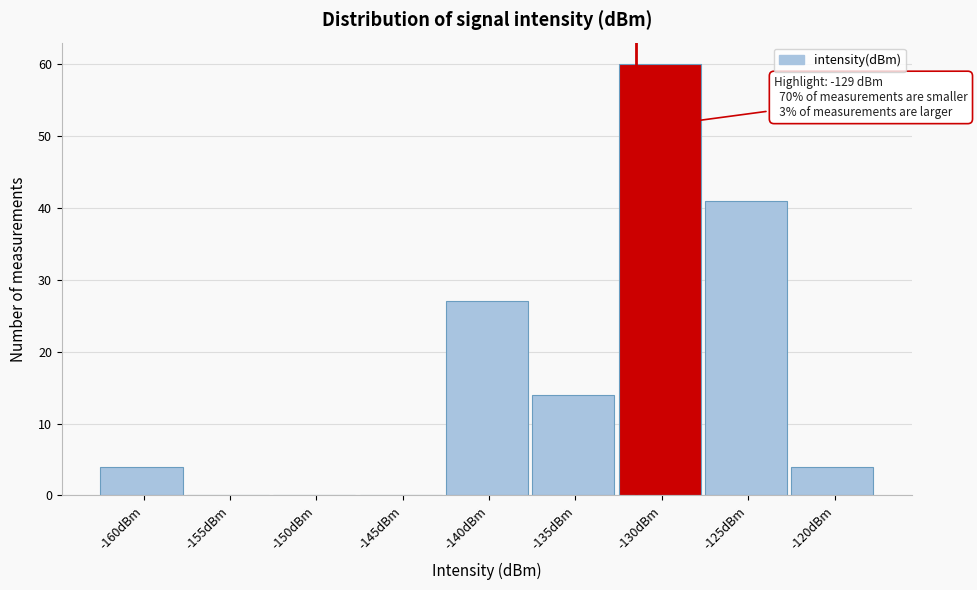

Reading right to left, extract all data points from this chart.

-120dBm=4	-125dBm=41	-130dBm=60	-135dBm=14	-140dBm=27	-145dBm=0	-150dBm=0	-155dBm=0	-160dBm=4